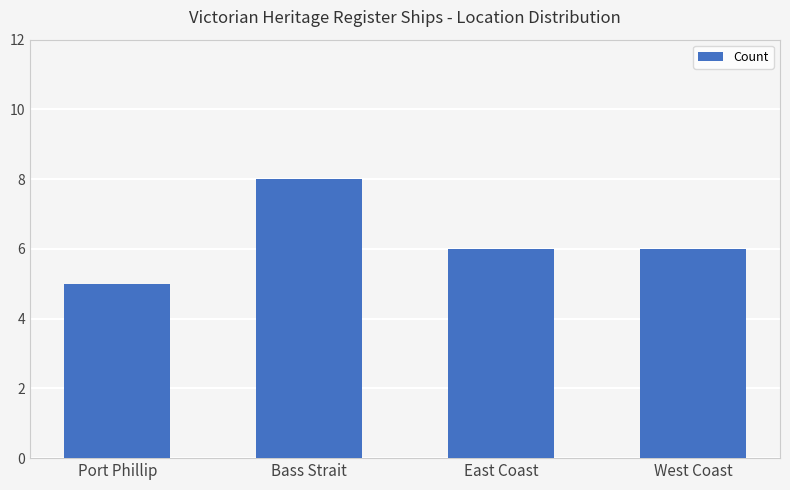

What is the label of the 2nd bar from the left?

Bass Strait